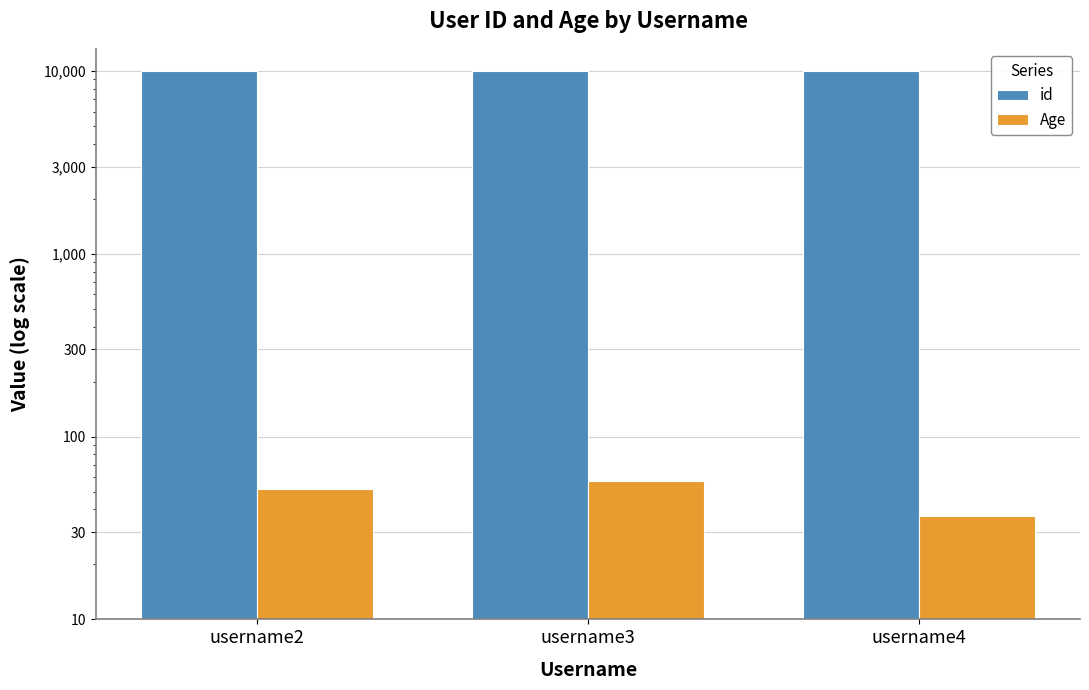

What are all the series names shown in the legend?

id, Age